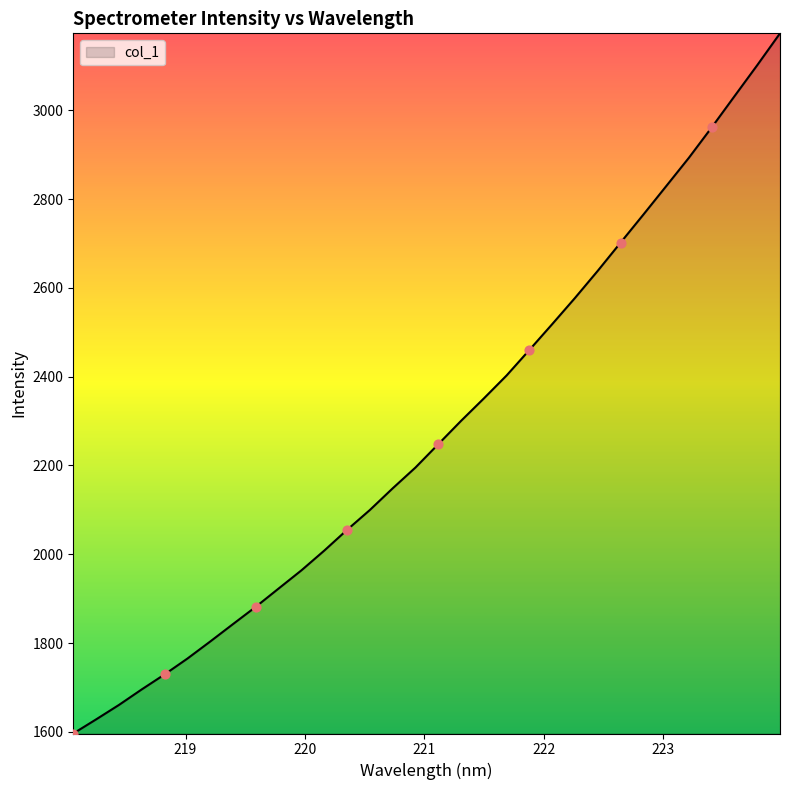

What is the maximum value shown in the chart?

3173.4